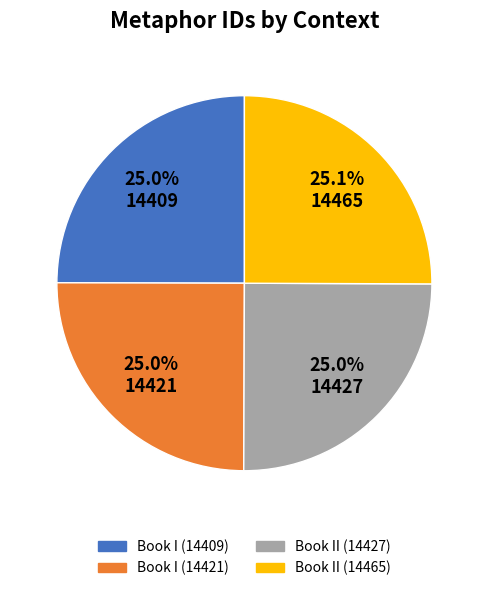

What percentage is the Book II (14427) slice, to the nearest percent?

25%